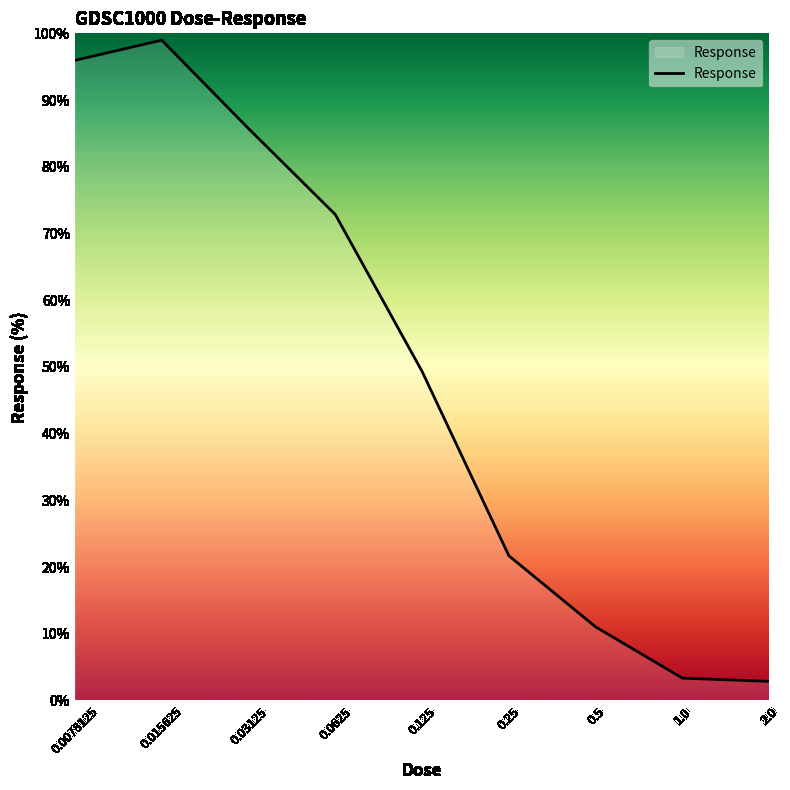

What is the greatest value displayed?

99.0